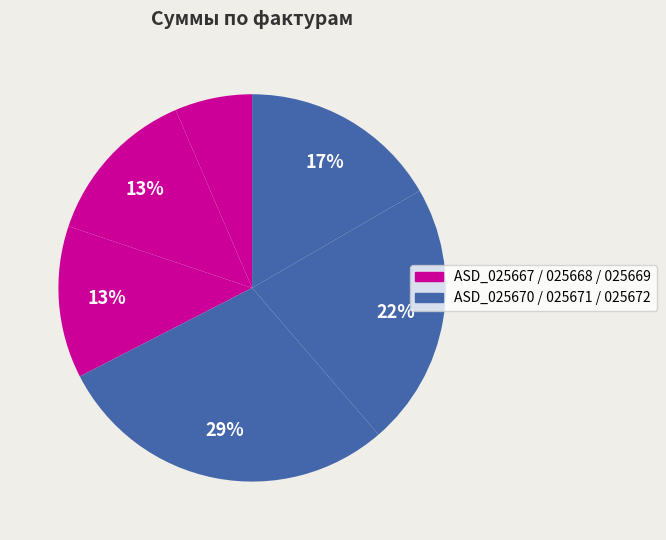

To the nearest percent, what is the average slice percentage?

17%